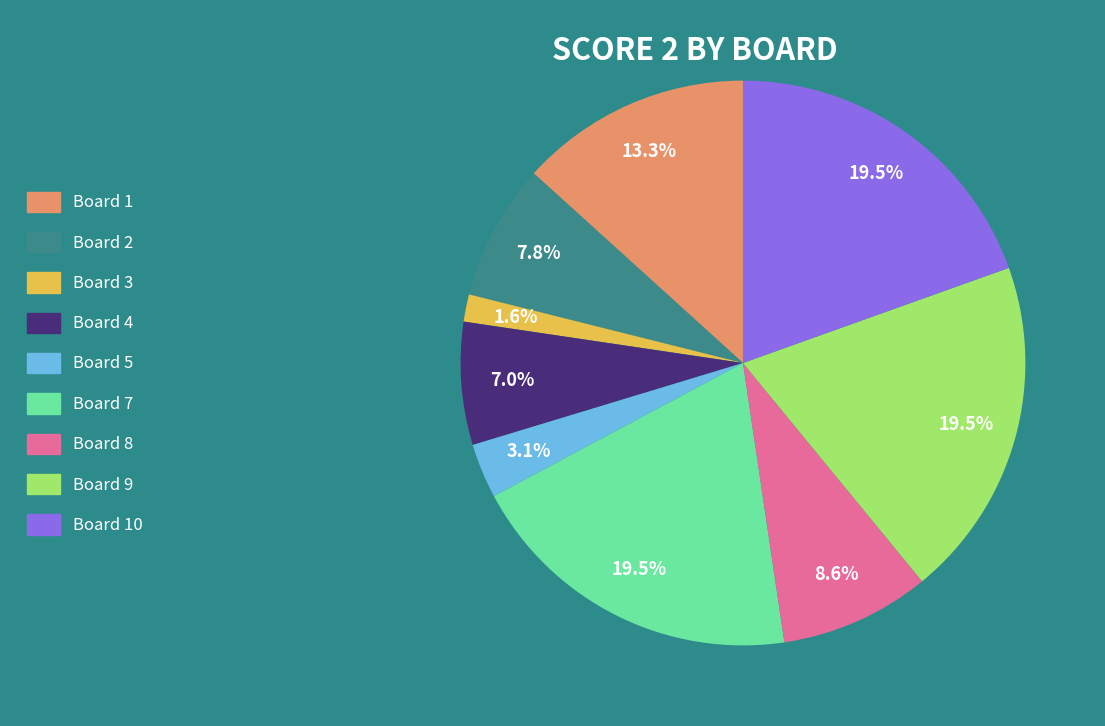

Does any single category account for the majority?

No